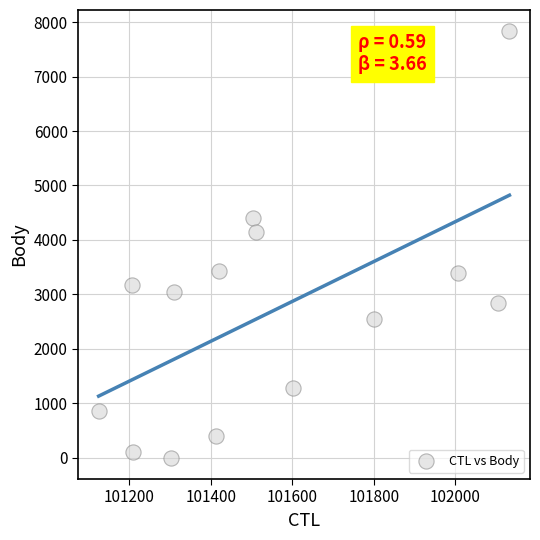

What Y value in the scatter plot is closest to 3915?

4139